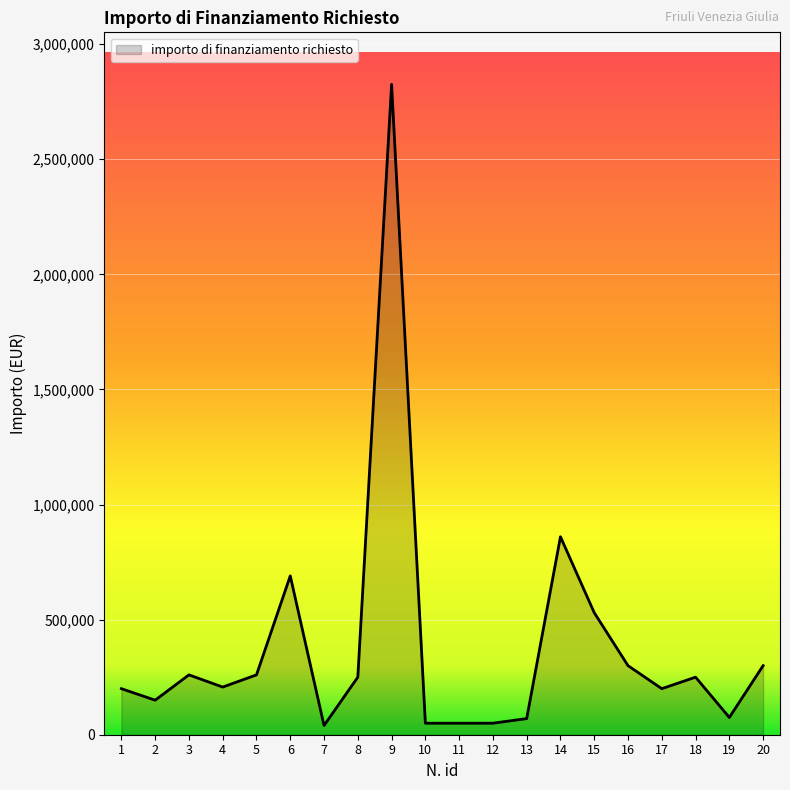

At which label does the data first exceed 250000?

3